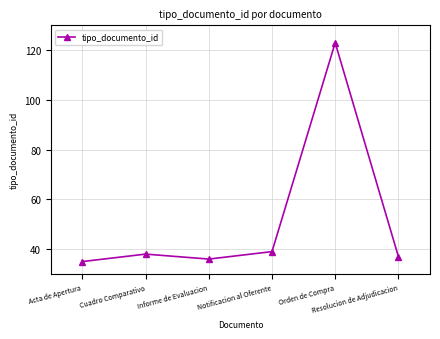

List the labels in order of value, smallest first.

Acta de Apertura, Informe de Evaluacion, Resolucion de Adjudicacion, Cuadro Comparativo, Notificacion al Oferente, Orden de Compra